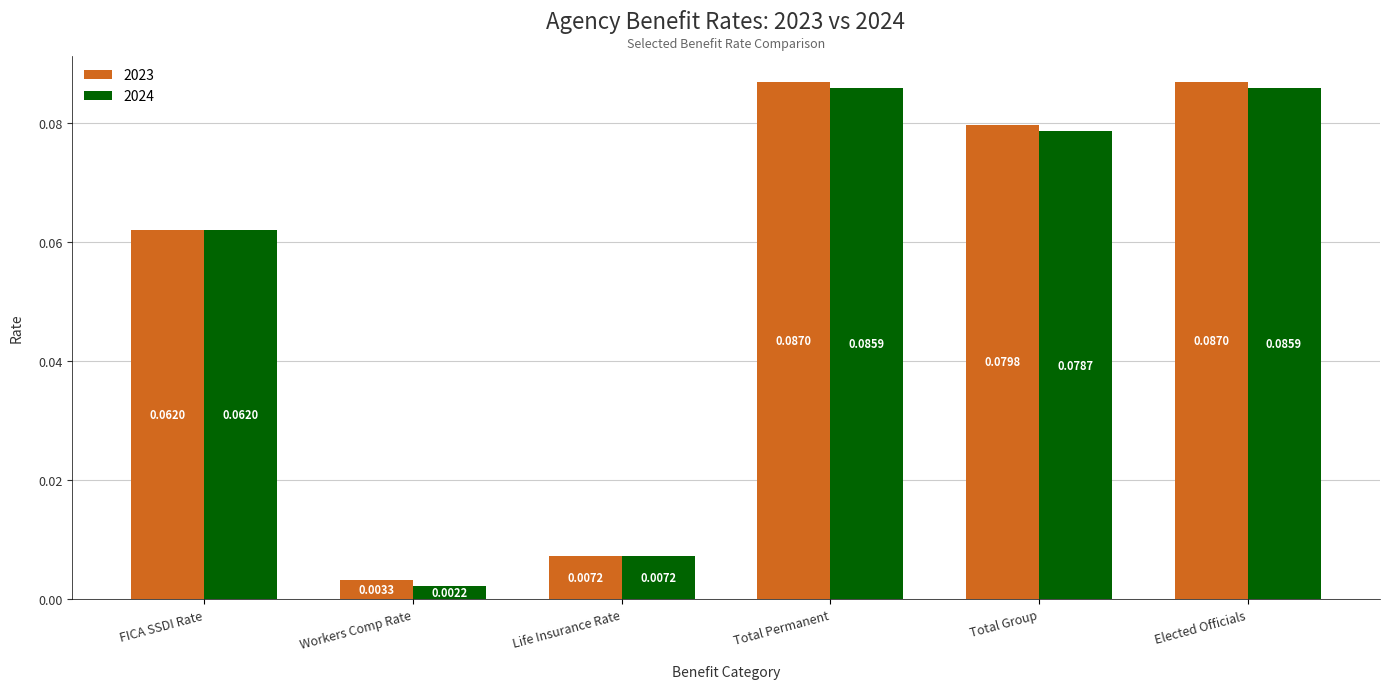

Which category has the lowest value across all series?

Workers Comp Rate